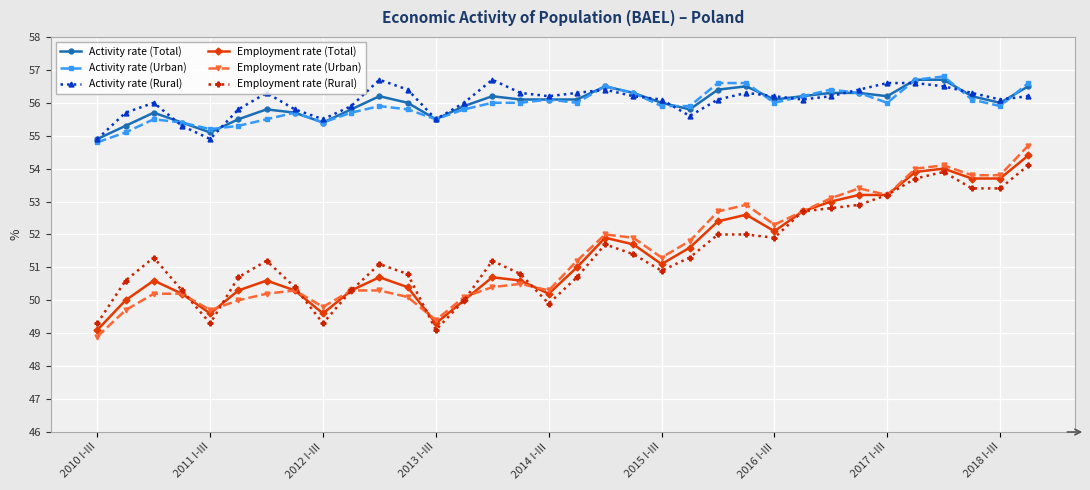

What is the difference between the maximum and minimum values in the Activity rate (Rural) series?

1.8